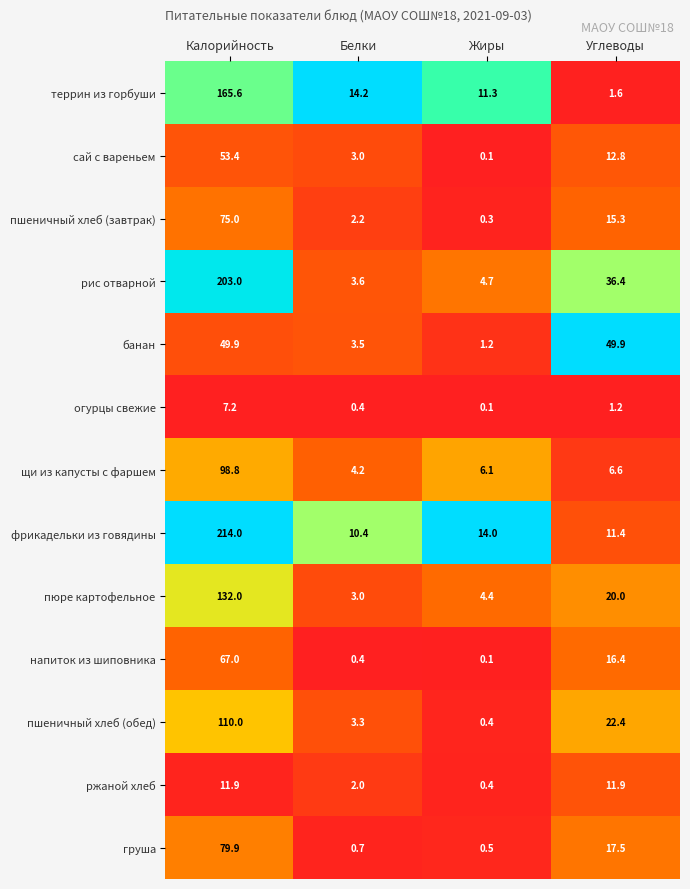

What is the difference between the highest and lowest values at Углеводы?

48.7